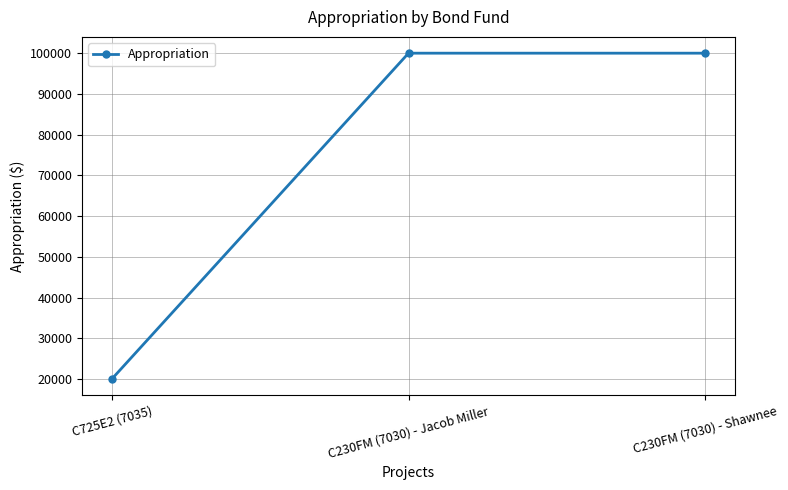

Count the values in the range 20000 to 100000.

3